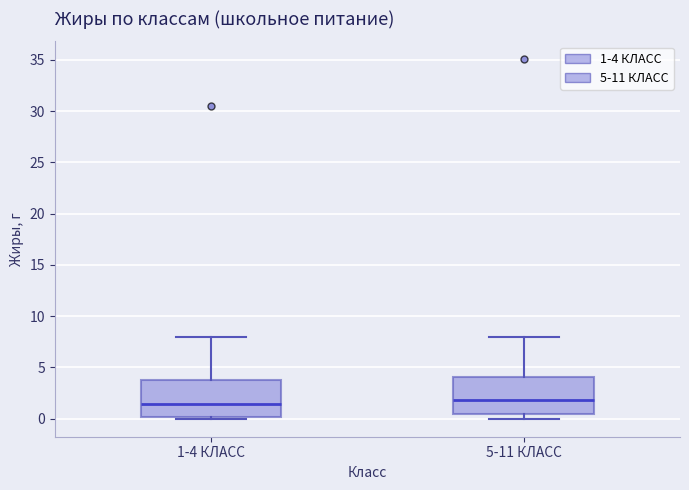

Where is the lower edge of the box for 1-4 КЛАСС on the y-axis? The values are not printed on the chart, so give them approximately, as read against the axis.

0.0